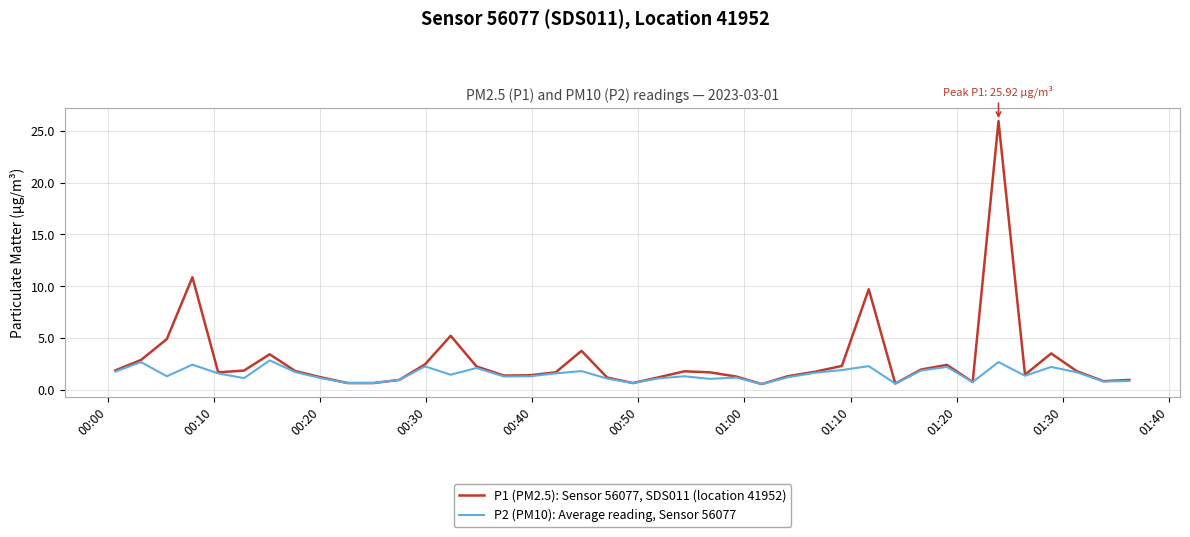

What is the lowest value of the P1 (PM2.5): Sensor 56077, SDS011 (location 41952) series?

0.6